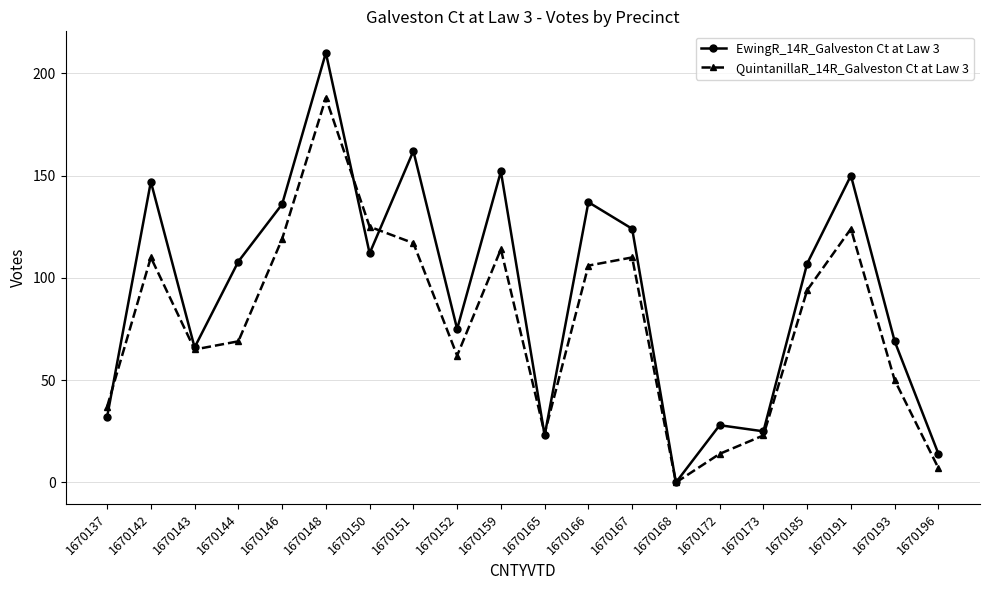

What is the spread (max minus min) of values at 1670151?

45